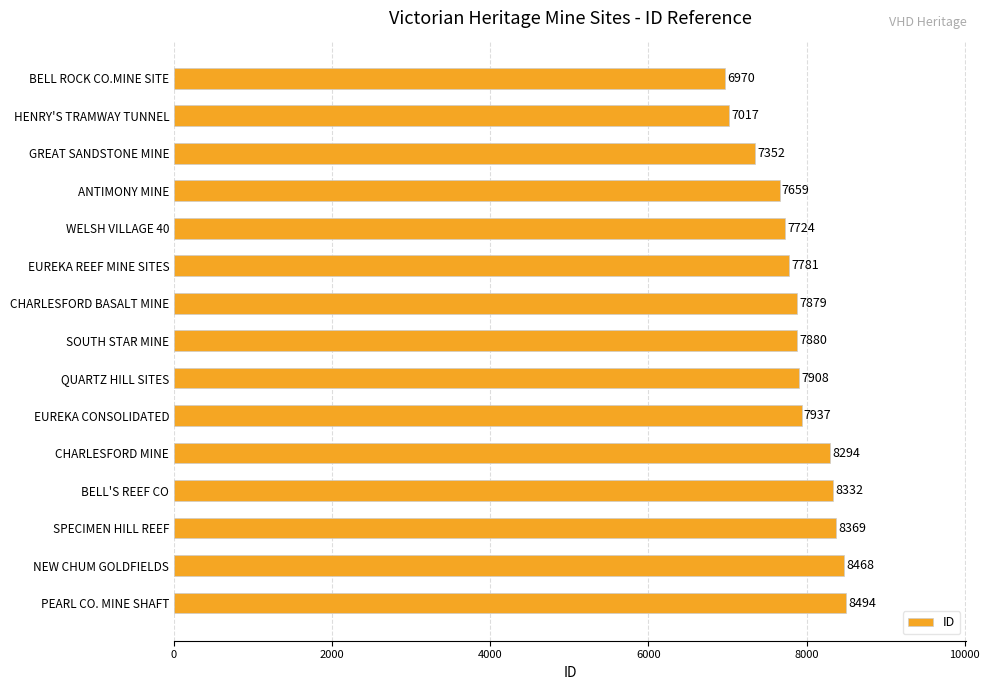

How many categories are shown in the chart?

15